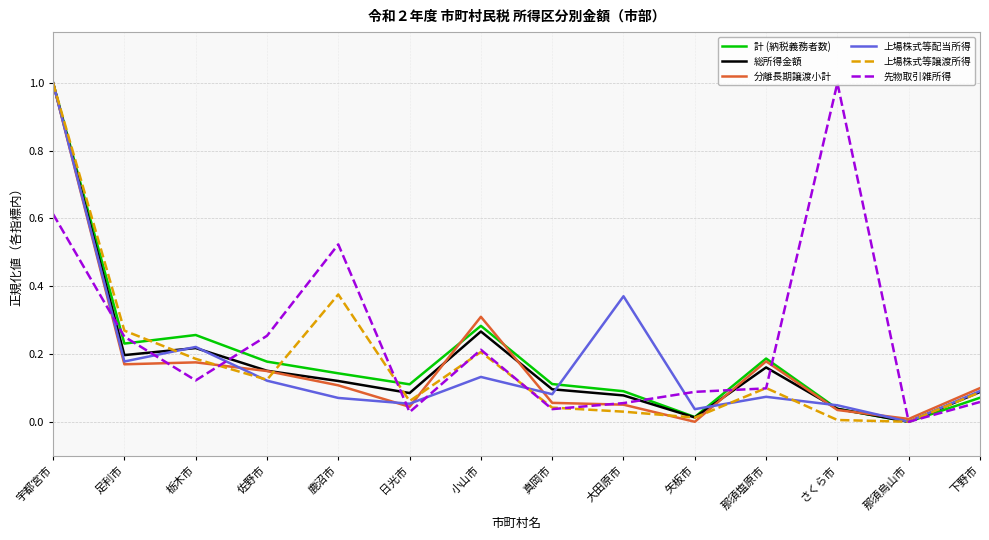

At which label does 先物取引雑所得 reach its minimum?

那須烏山市